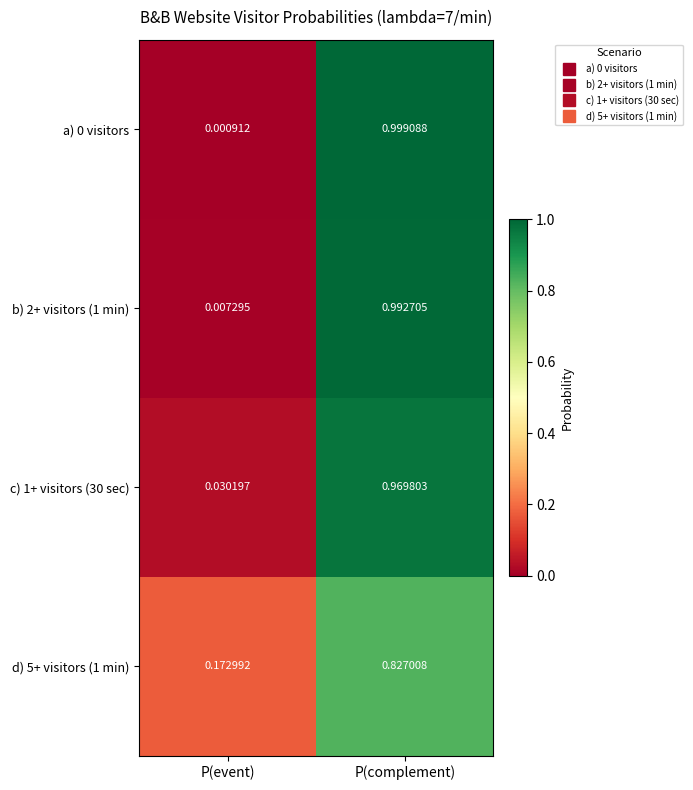

At which label is b) 2+ visitors (1 min) closest to 0?

P(event)